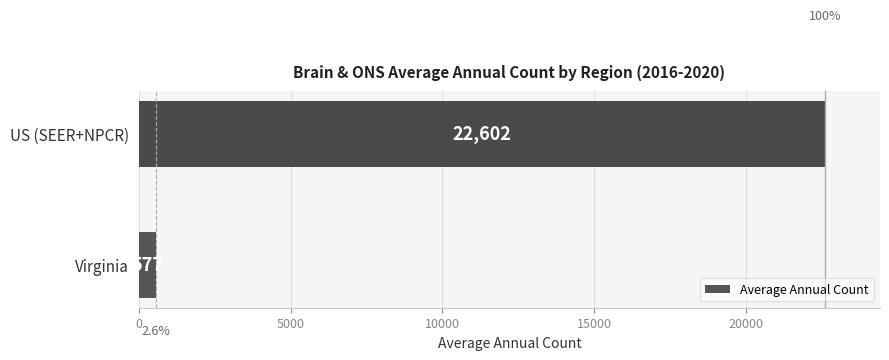

Does the chart contain stacked bars?

No